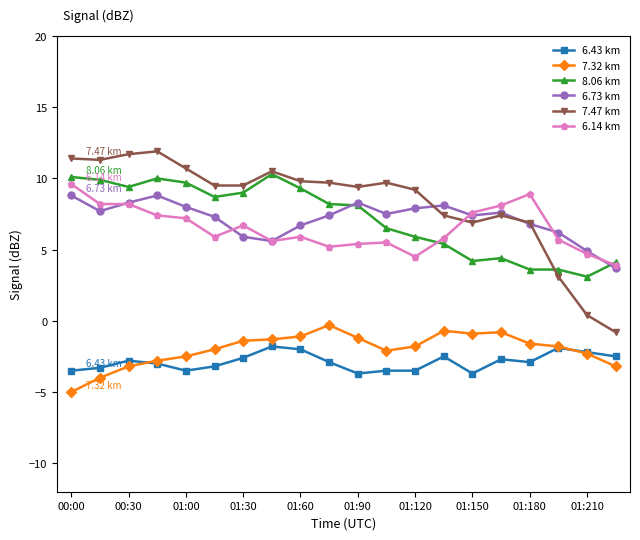

What is the difference between the maximum and minimum values in the 6.43 km series?

1.9